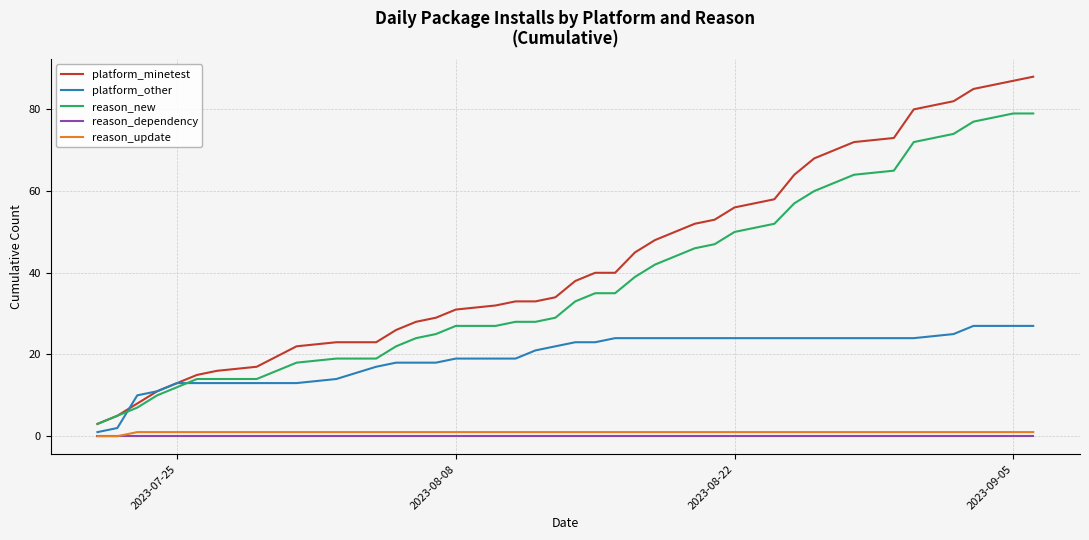

Reading left to right, extract all data points from this chart.

platform_minetest: 3	5	8	11	13	15	16	17	22	23	23	26	28	29	31	32	33	33	34	38	40	40	45	48	50	52	53	56	58	64	68	70	72	73	80	82	85	86	87	88
platform_other: 1	2	10	11	13	13	13	13	13	14	17	18	18	18	19	19	19	21	22	23	23	24	24	24	24	24	24	24	24	24	24	24	24	24	24	25	27	27	27	27
reason_new: 3	5	7	10	12	14	14	14	18	19	19	22	24	25	27	27	28	28	29	33	35	35	39	42	44	46	47	50	52	57	60	62	64	65	72	74	77	78	79	79
reason_dependency: 0	0	0	0	0	0	0	0	0	0	0	0	0	0	0	0	0	0	0	0	0	0	0	0	0	0	0	0	0	0	0	0	0	0	0	0	0	0	0	0
reason_update: 0	0	1	1	1	1	1	1	1	1	1	1	1	1	1	1	1	1	1	1	1	1	1	1	1	1	1	1	1	1	1	1	1	1	1	1	1	1	1	1